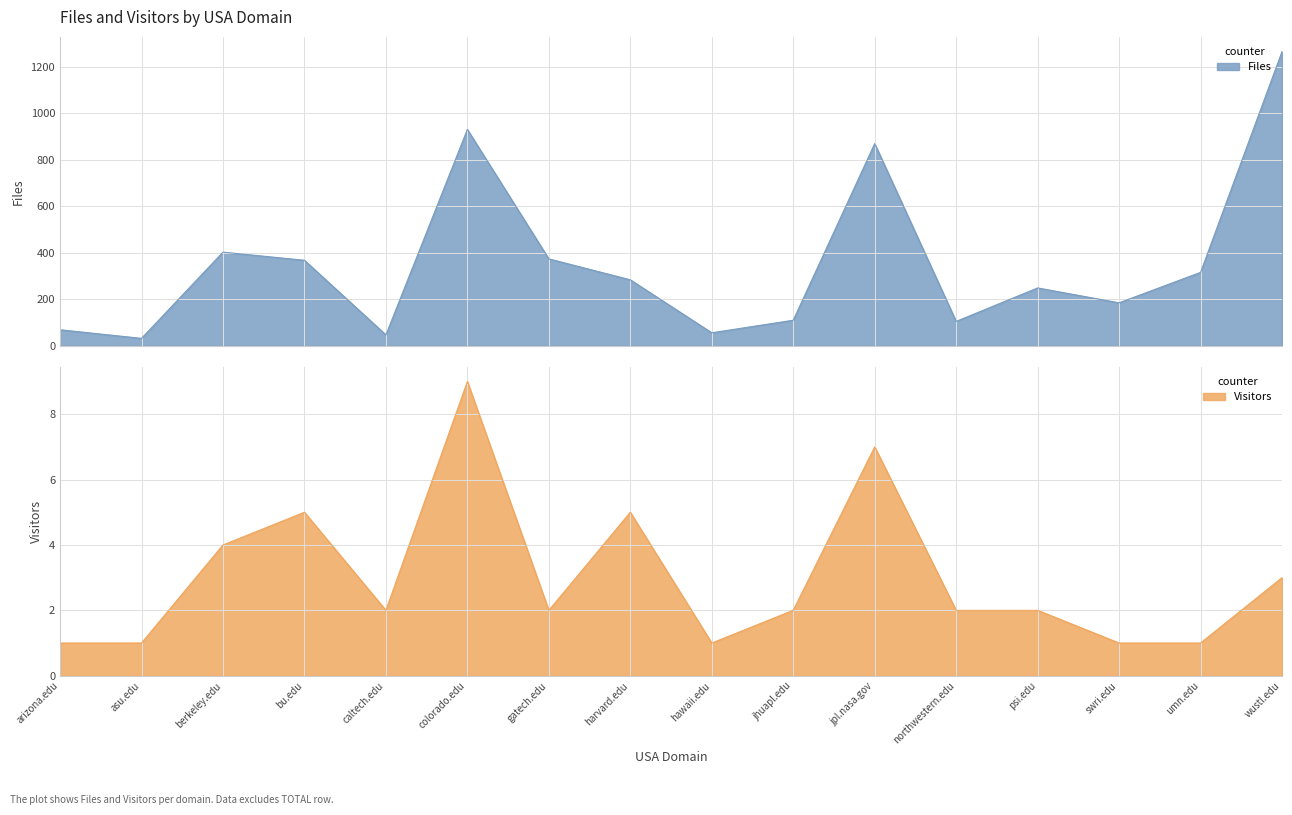

In Visitors, how many points are lower than both neighbors (excluding endpoints)?

3